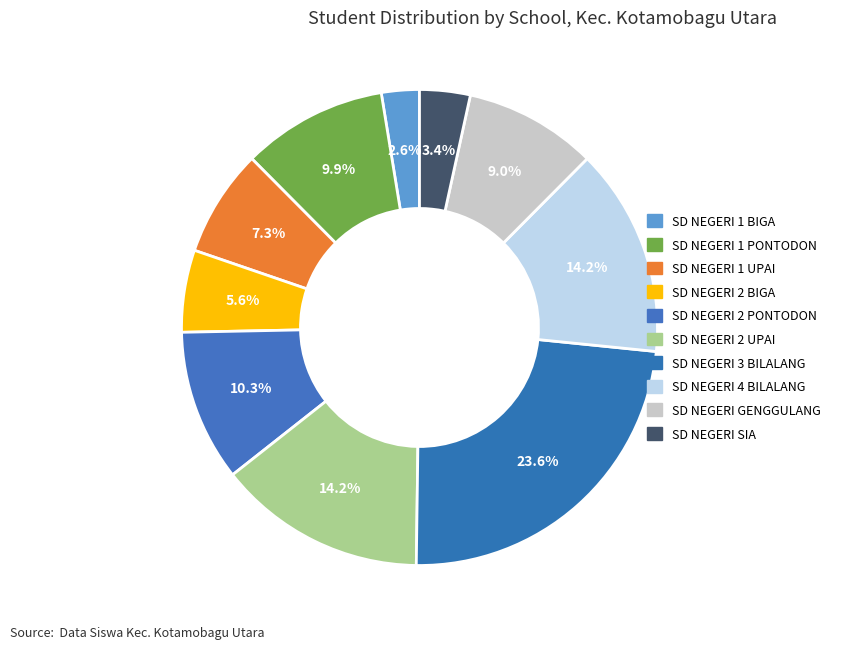

How many segments does this pie chart have?

10